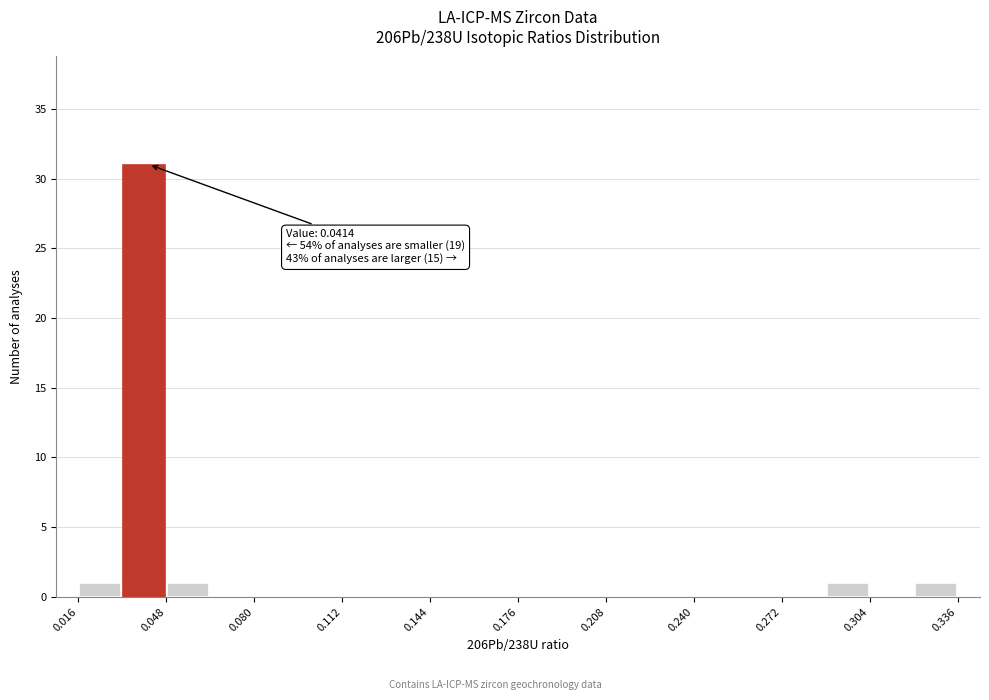

Around what value on the x-axis is the tallest bar? Give the approximate position of its centre, as read against the axis.

0.040